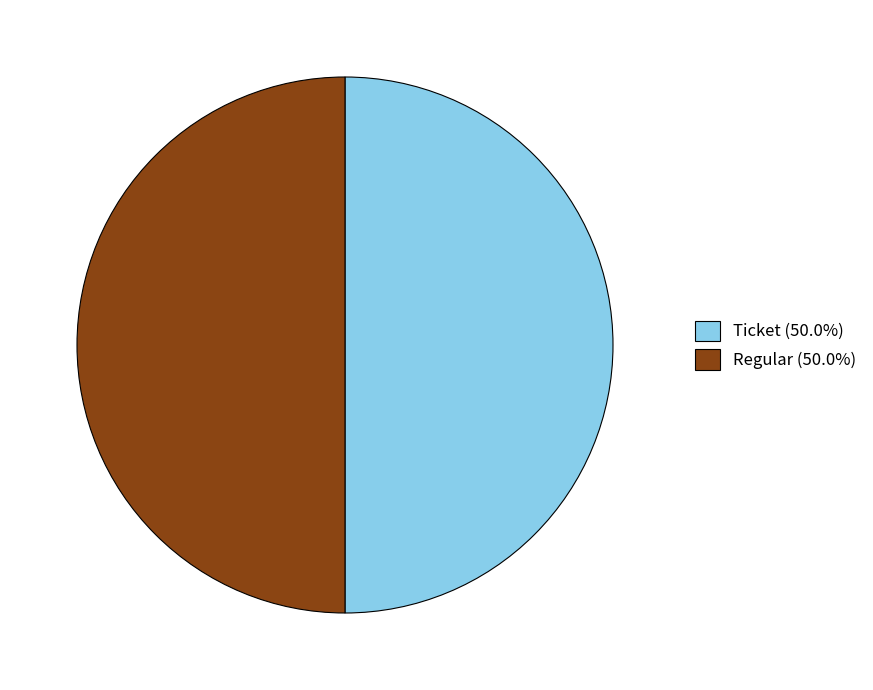

Do Regular (50.0%) and Ticket (50.0%) together represent more than half of the pie?

Yes